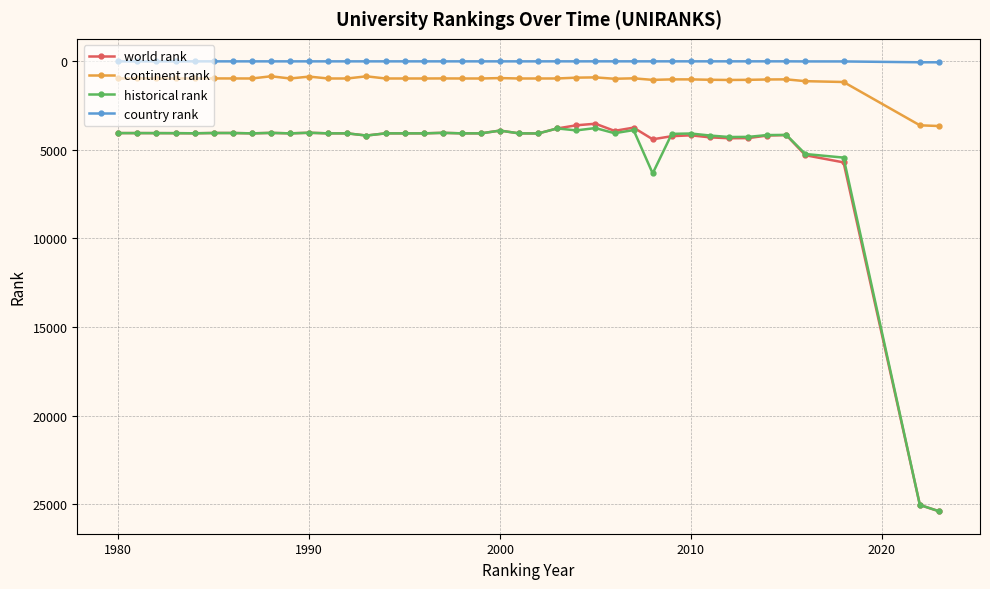

At how many categories does at least one series exceed 1522?

40